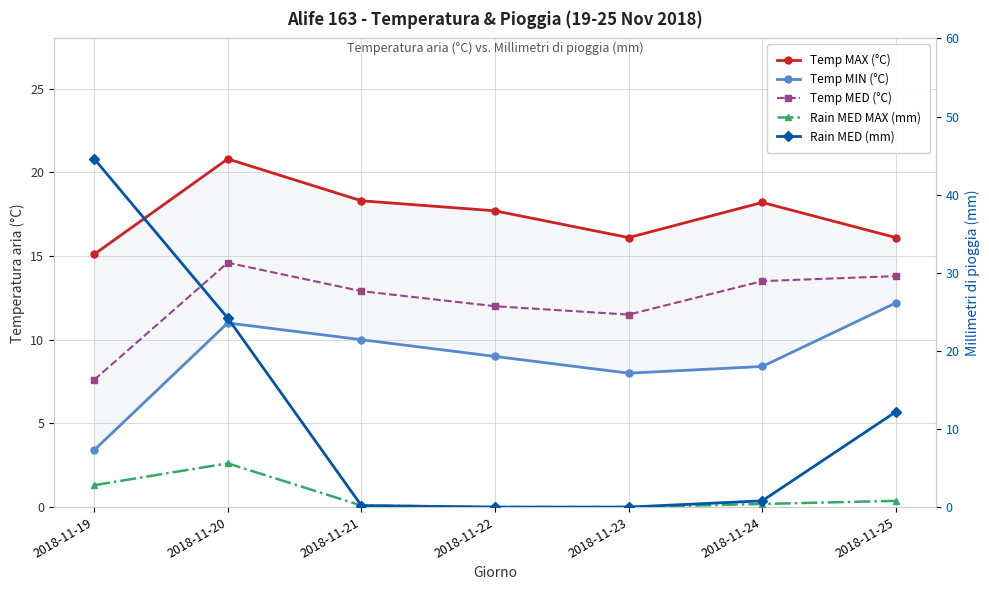

List the labels in order of Rain MED MAX (mm) value, smallest first.

2018-11-22, 2018-11-23, 2018-11-21, 2018-11-24, 2018-11-25, 2018-11-19, 2018-11-20